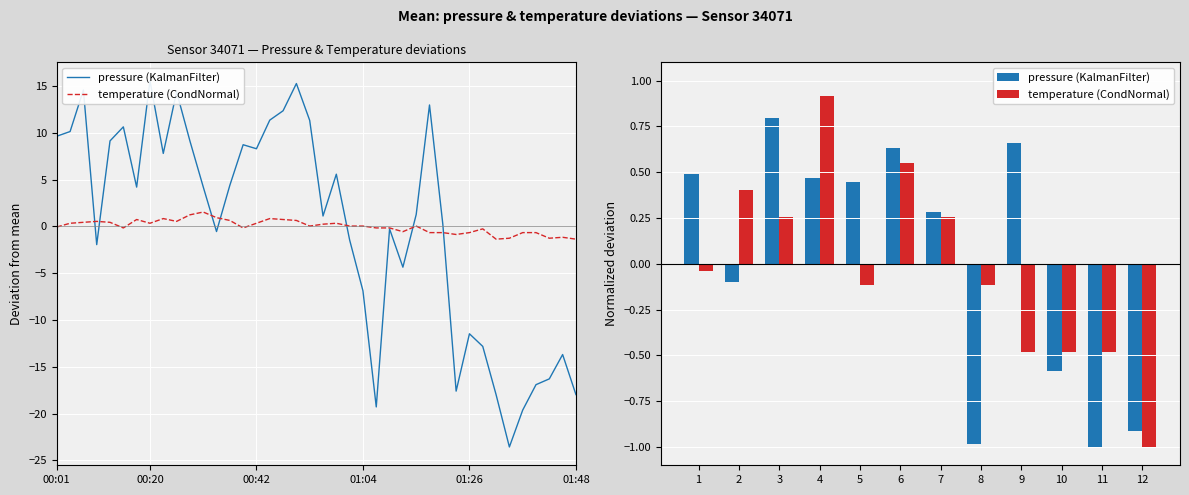

Rank the series by their maximum value, from highest to lowest.

temperature (CondNormal), pressure (KalmanFilter)